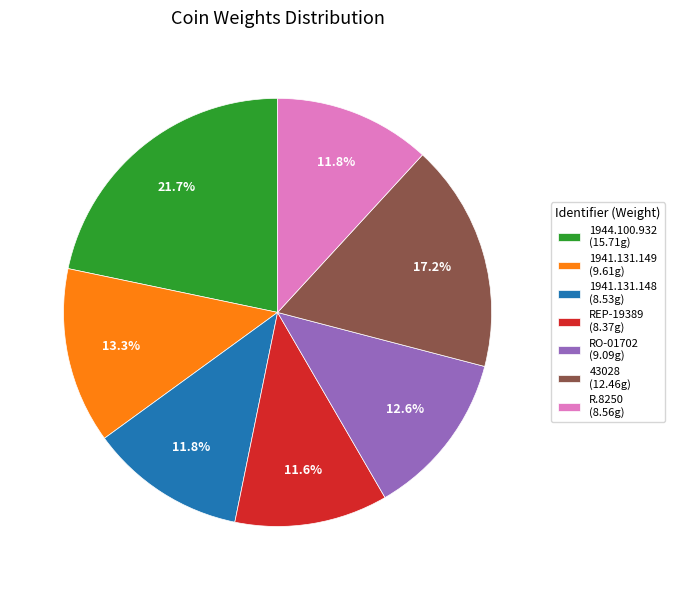

Is 1944.100.932 (15.71g) the majority of the pie?

No